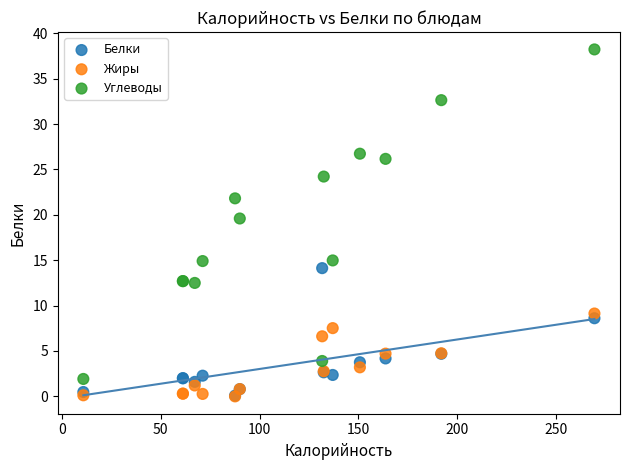

Across all series, what Y value is closest to 19?

19.6